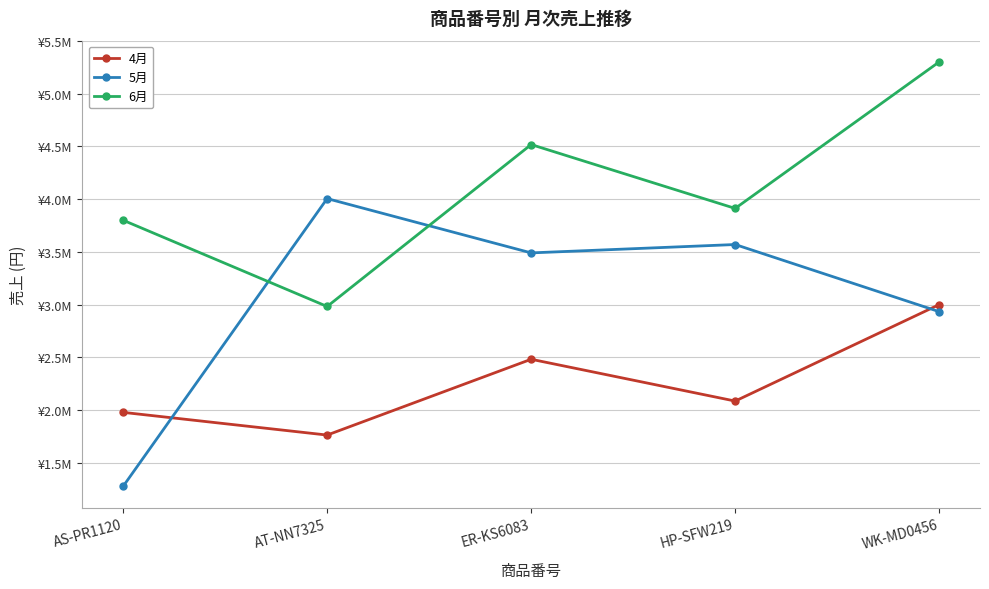

Reading left to right, what are all the values shown in this chart?

4月: 1980000	1765000	2483000	2087000	3000900
5月: 1279325	4005050	3490700	3570000	2934000
6月: 3800020	2983000	4517000	3912000	5300075